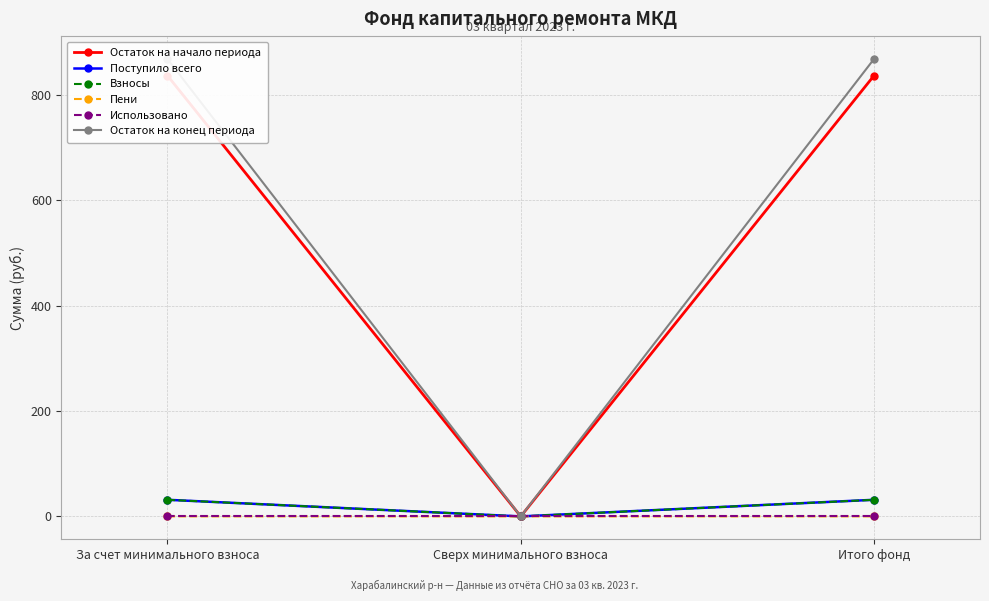

The Остаток на конец периода series shows -542.4 at Сверх минимального взноса. True or false?

False